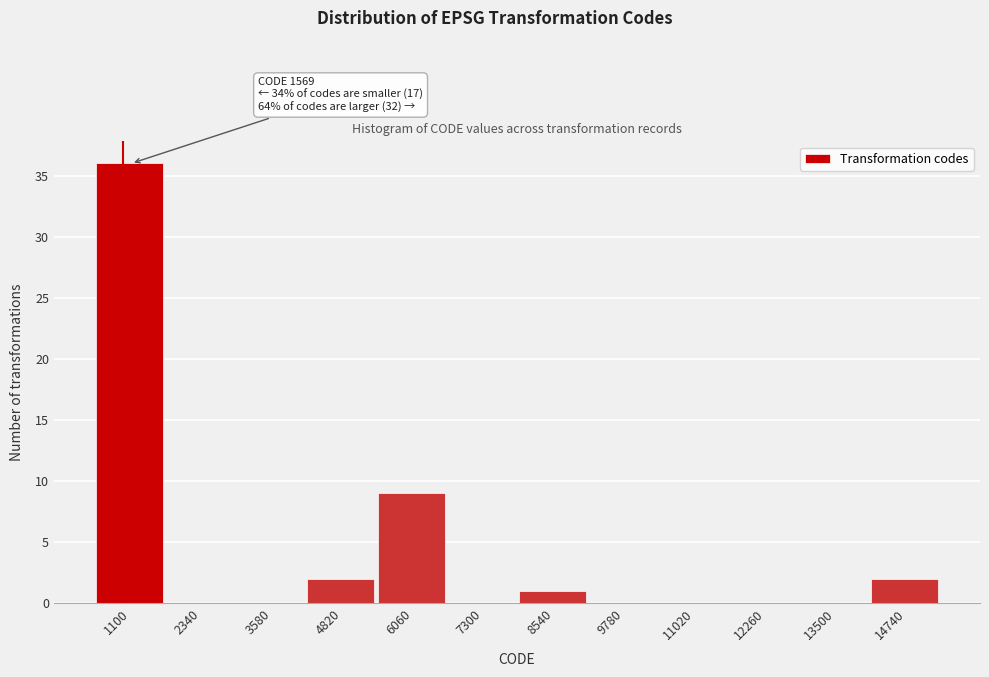

Reading left to right, extract all data points from this chart.

1100=36	2340=0	3580=0	4820=2	6060=9	7300=0	8540=1	9780=0	11020=0	12260=0	13500=0	14740=2